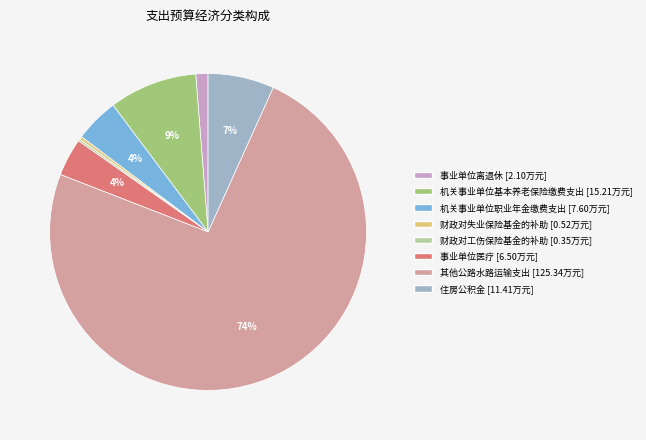

Approximately how many times larger is the value at 住房公积金 compared to 事业单位医疗?

1.8